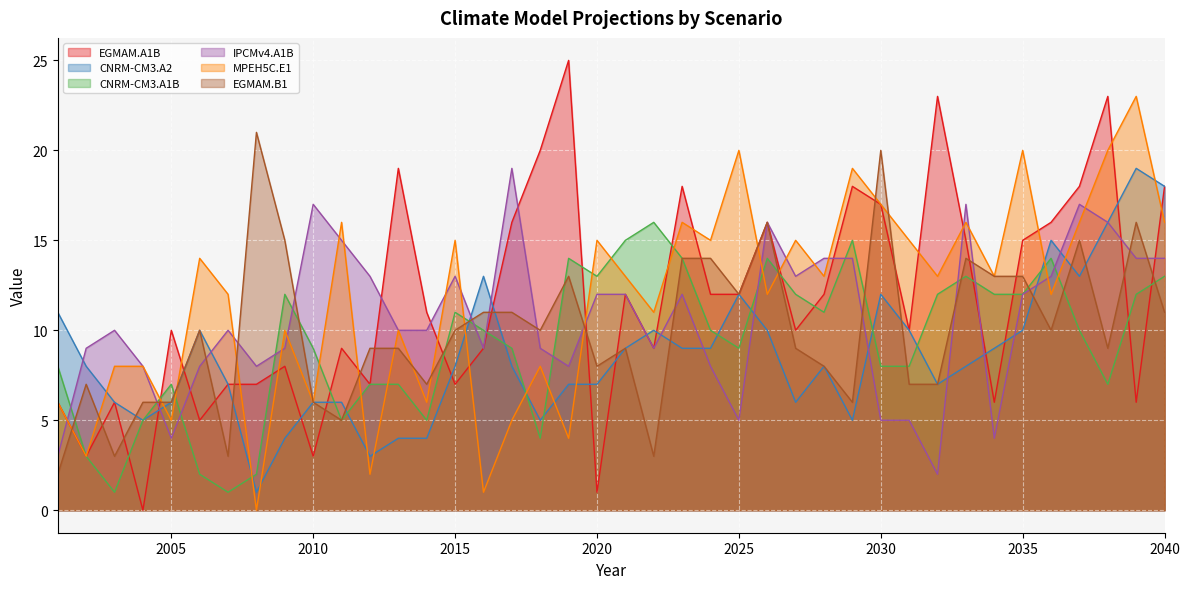

What is the maximum value shown in the chart?

25